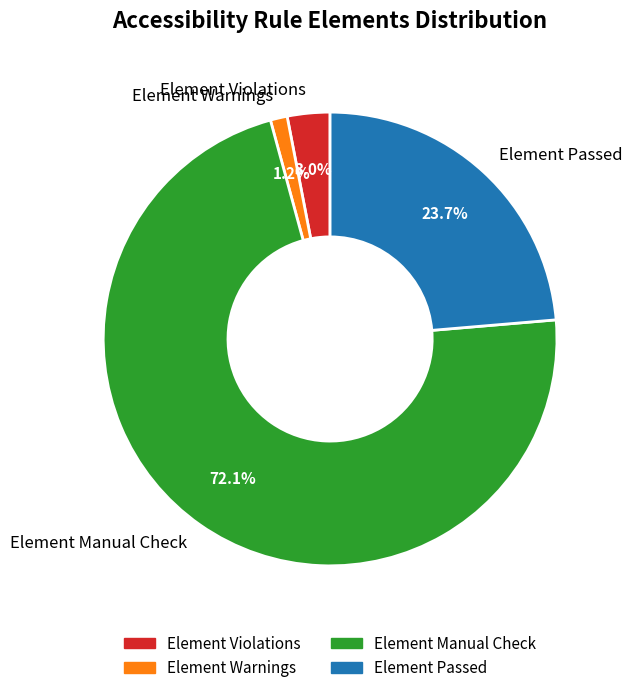

Which category accounts for the majority?

Element Manual Check